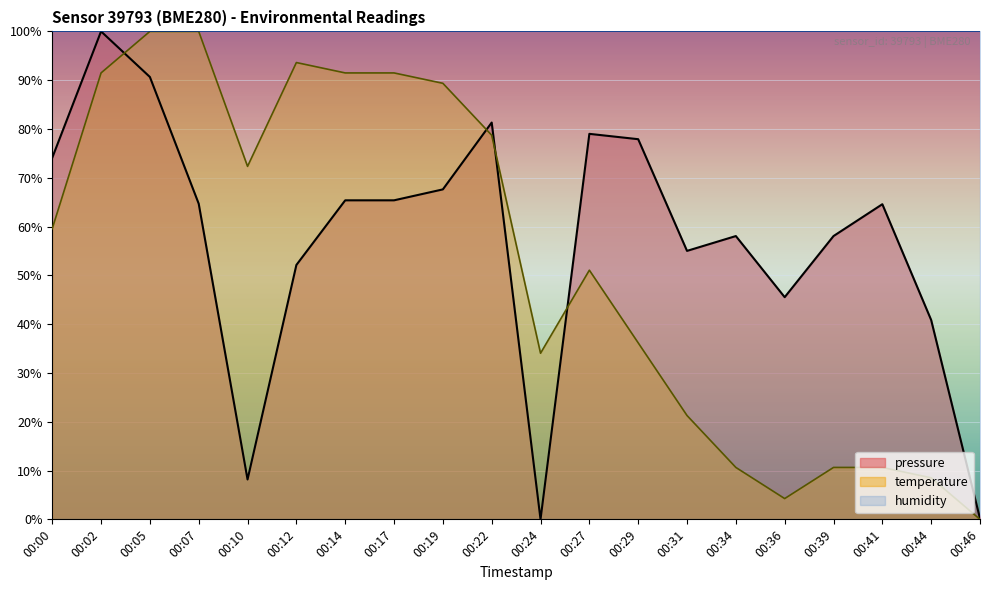

Reading left to right, transcribe all the data shown in this chart.

pressure: 00:00=74.1	00:02=100.0	00:05=90.7	00:07=64.7	00:10=8.2	00:12=52.1	00:14=65.4	00:17=65.4	00:19=67.6	00:22=81.3	00:24=0.0	00:27=79.0	00:29=77.9	00:31=55.0	00:34=58.1	00:36=45.5	00:39=58.1	00:41=64.6	00:44=40.8	00:46=0.1
temperature: 00:00=59.6	00:02=91.5	00:05=100.0	00:07=100.0	00:10=72.3	00:12=93.6	00:14=91.5	00:17=91.5	00:19=89.4	00:22=78.7	00:24=34.0	00:27=51.1	00:29=36.2	00:31=21.3	00:34=10.6	00:36=4.3	00:39=10.6	00:41=10.6	00:44=8.5	00:46=0.0